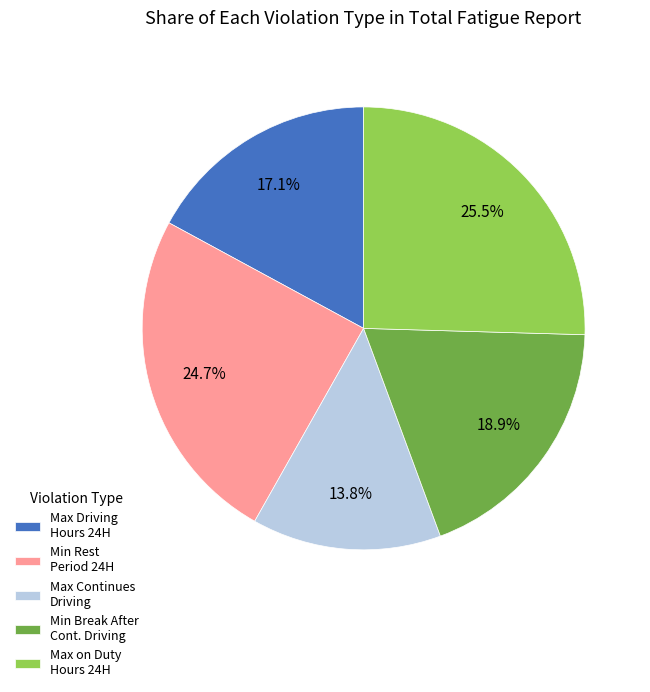

Is the sum of Min Rest Period 24H and Max Continues Driving greater than half?

No